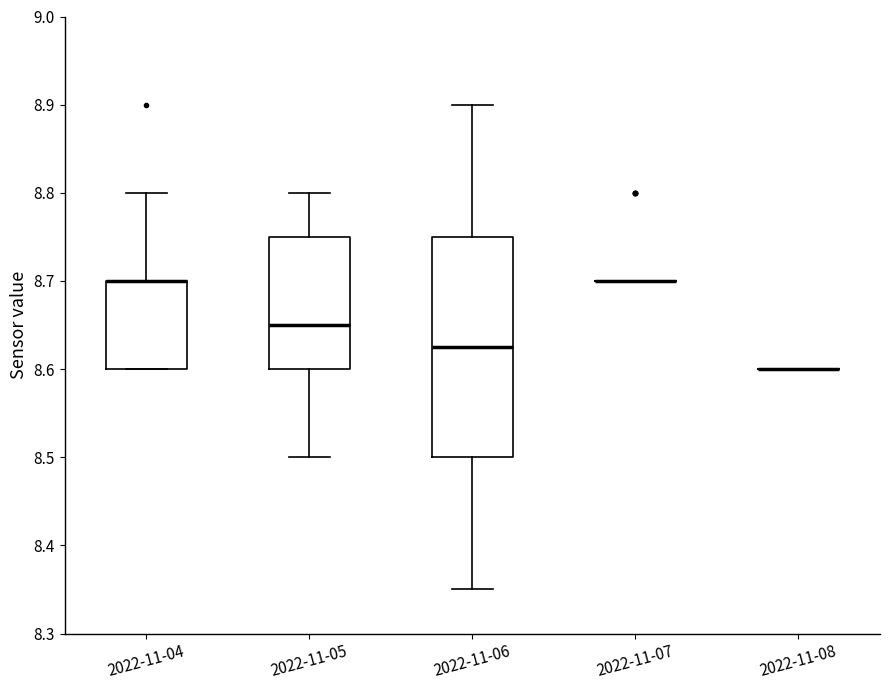

Reading left to right, read every box against the y-axis: the position of its median line, the range the box covers, and the ends of its whiskers. The values are not printed on the chart, so give them approximately, as read against the axis.

2022-11-04: median 8.70 (drawn on the box's upper edge), box 8.60 to 8.70, whiskers 8.60 to 8.80
2022-11-05: median 8.65, box 8.60 to 8.75, whiskers 8.50 to 8.80
2022-11-06: median 8.63, box 8.50 to 8.75, whiskers 8.35 to 8.90
2022-11-07: box collapsed to a line at 8.70, whiskers 8.70 to 8.70
2022-11-08: box collapsed to a line at 8.60, whiskers 8.60 to 8.60